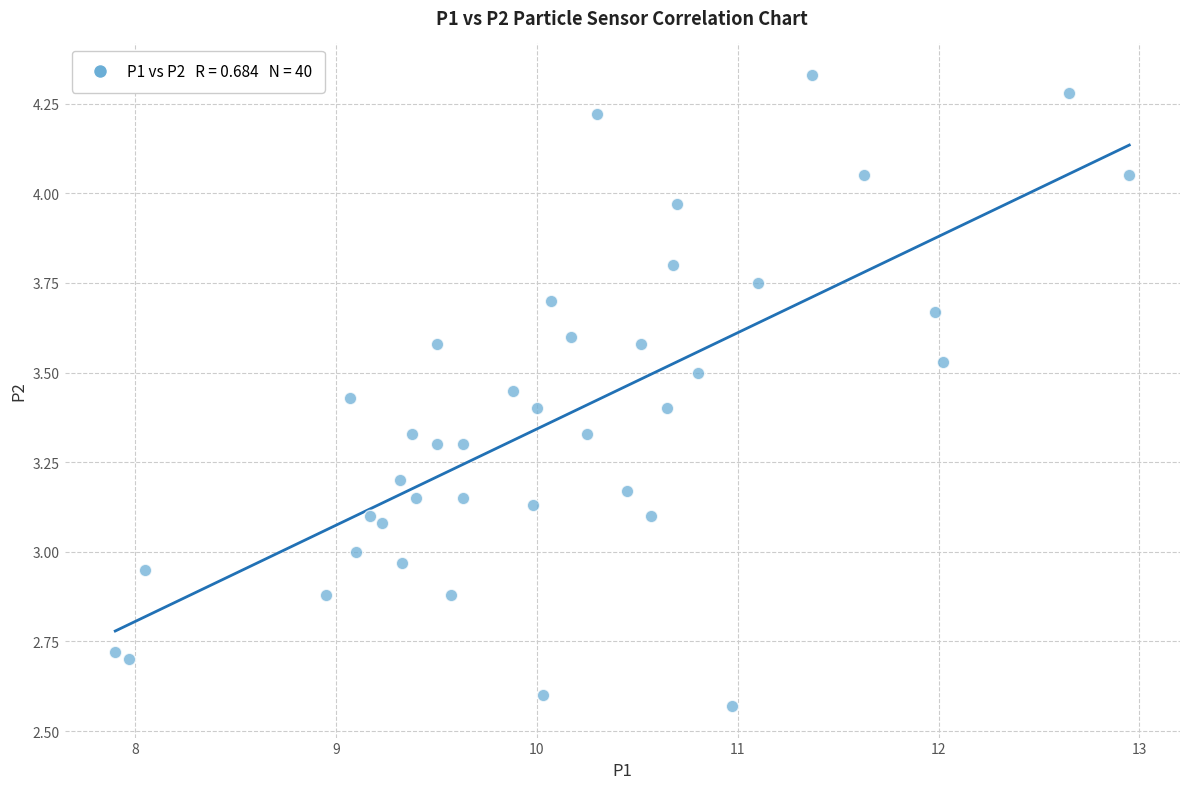

What is the range of X values (max minus min)?

5.0